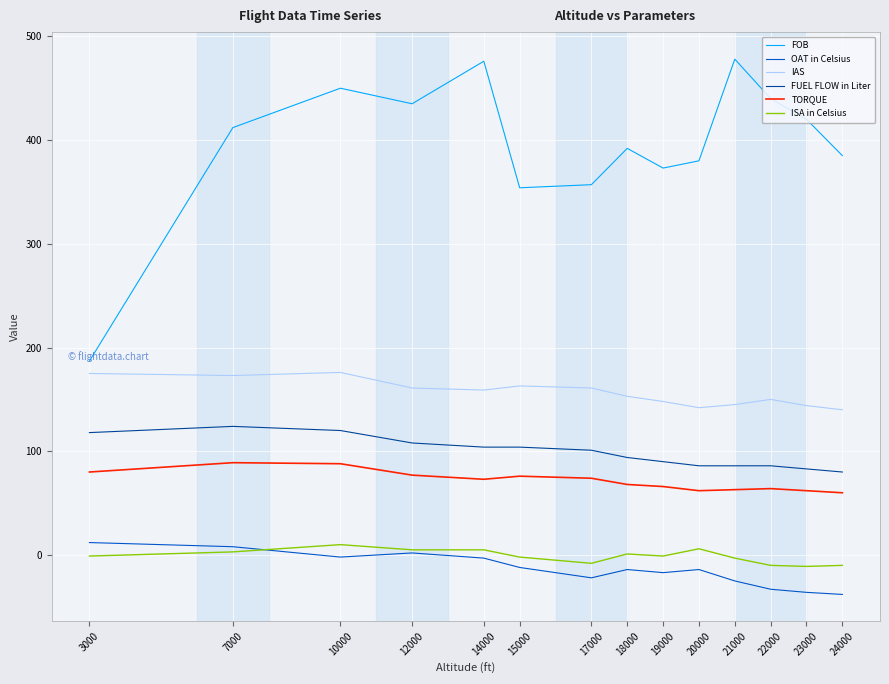

True or false: IAS has a value of 148 at 19000.

True